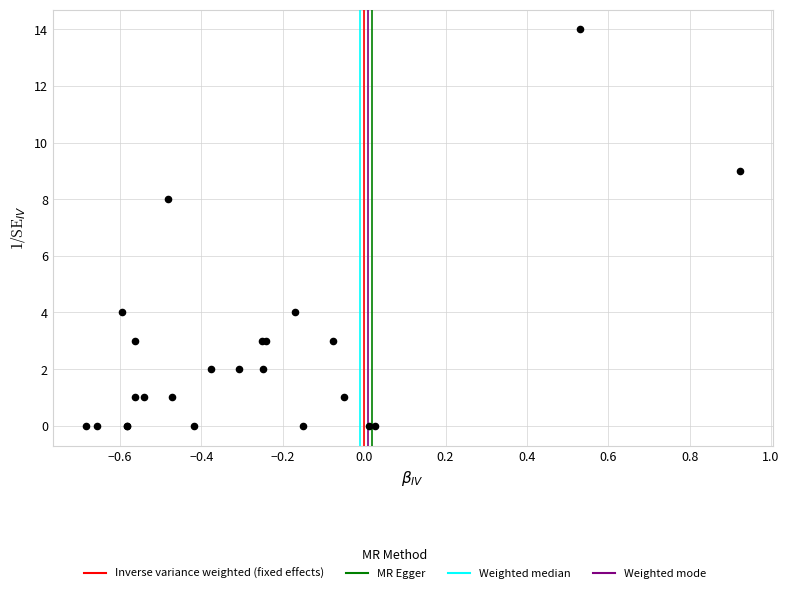

What Y value in the scatter plot is closest to 7?

8